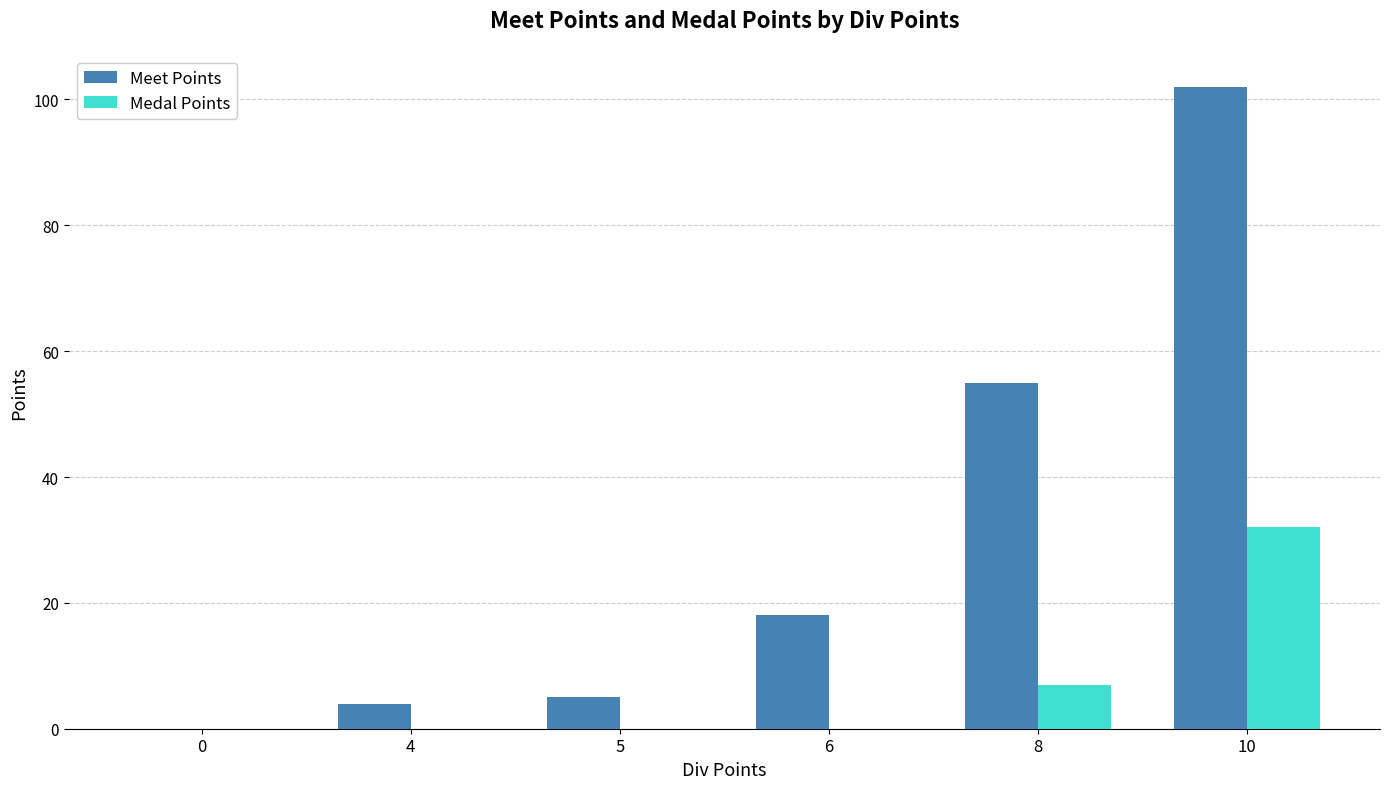

Are the bars grouped side by side (vs. stacked)?

Yes